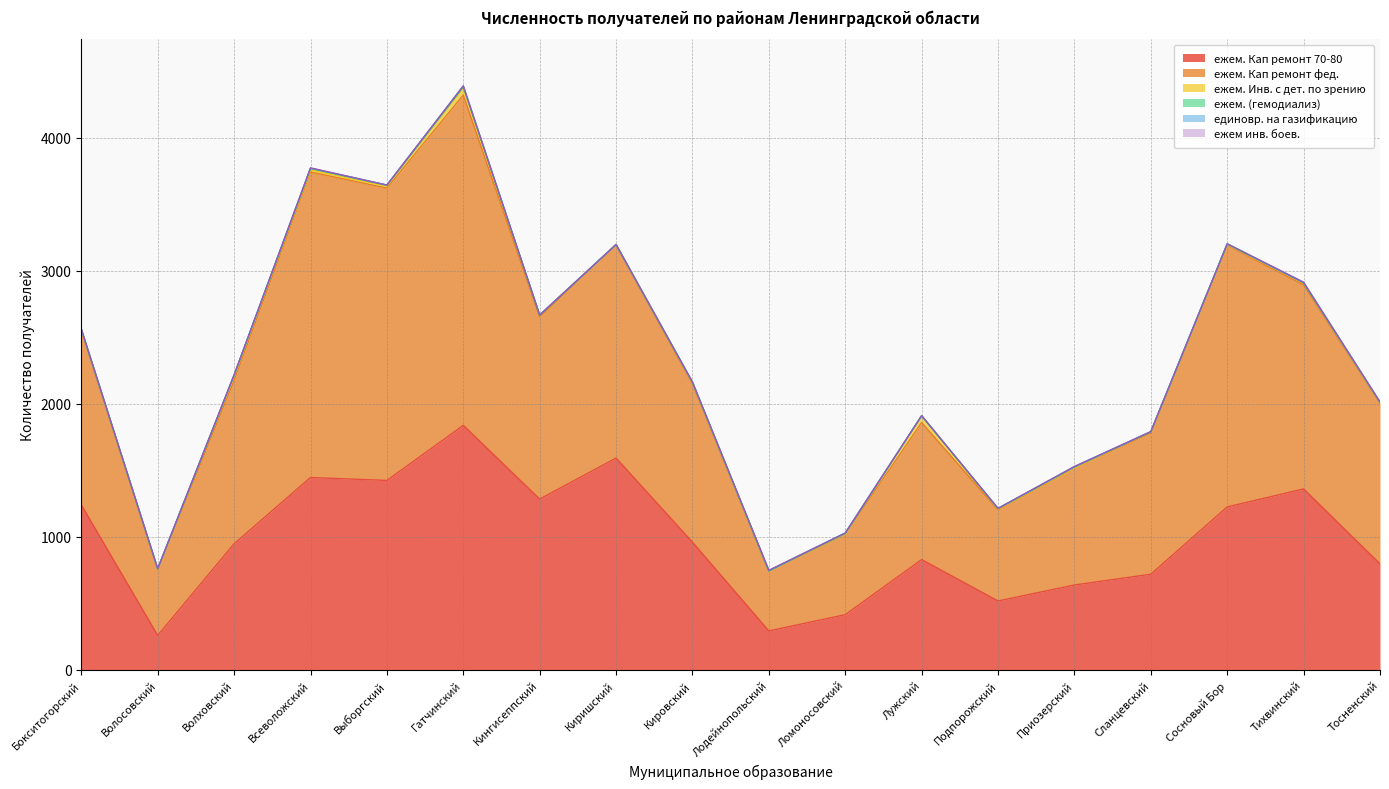

Which label corresponds to the largest value in the chart?

Гатчинский